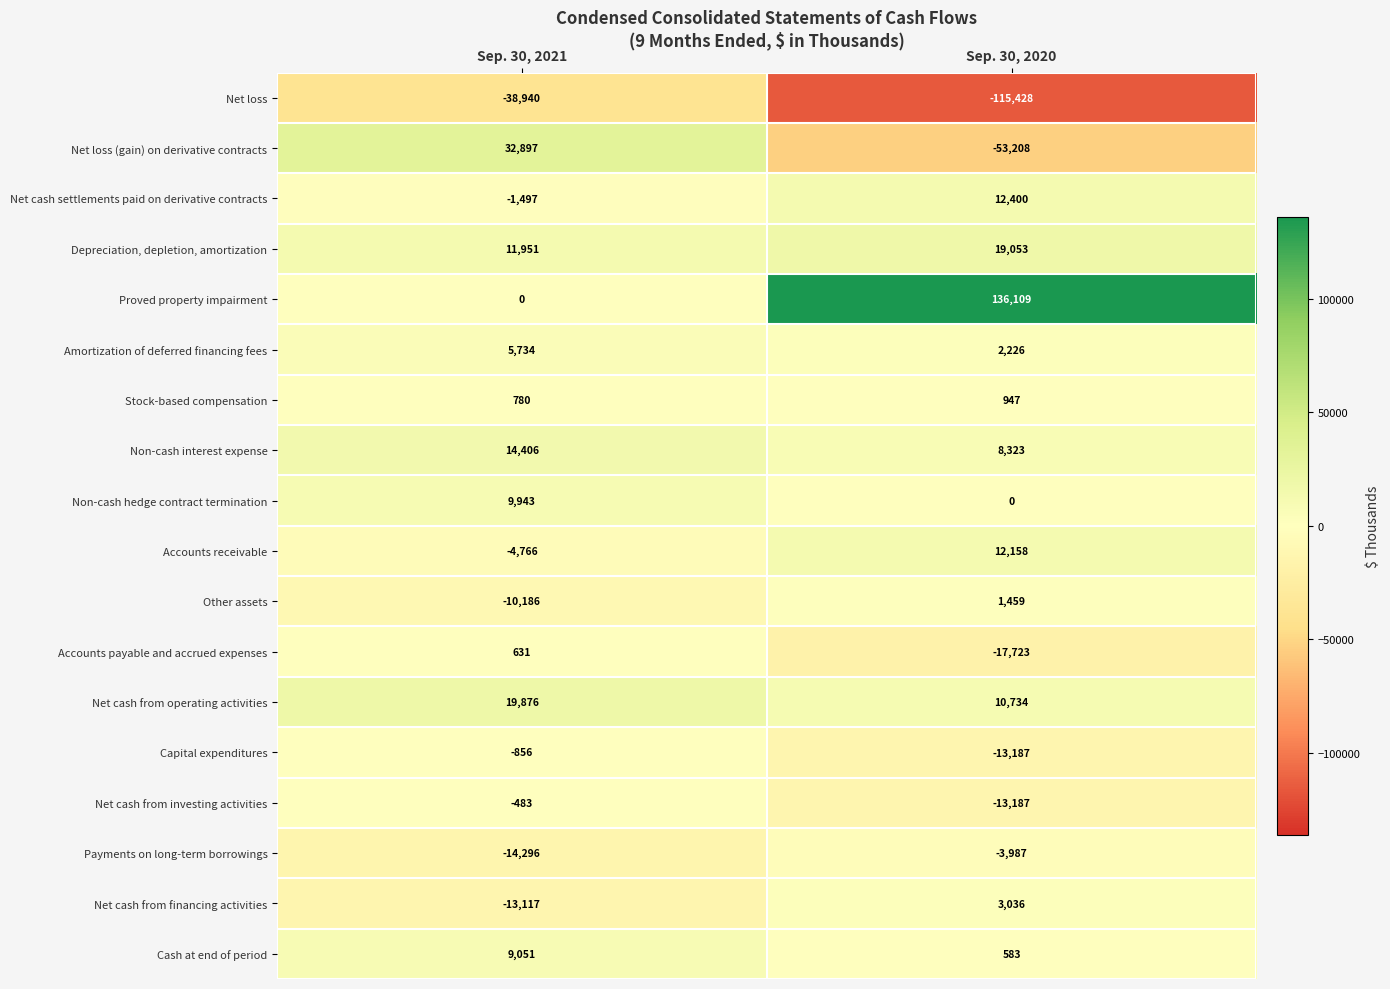

What is the total value across all series at Sep. 30, 2021?

21128